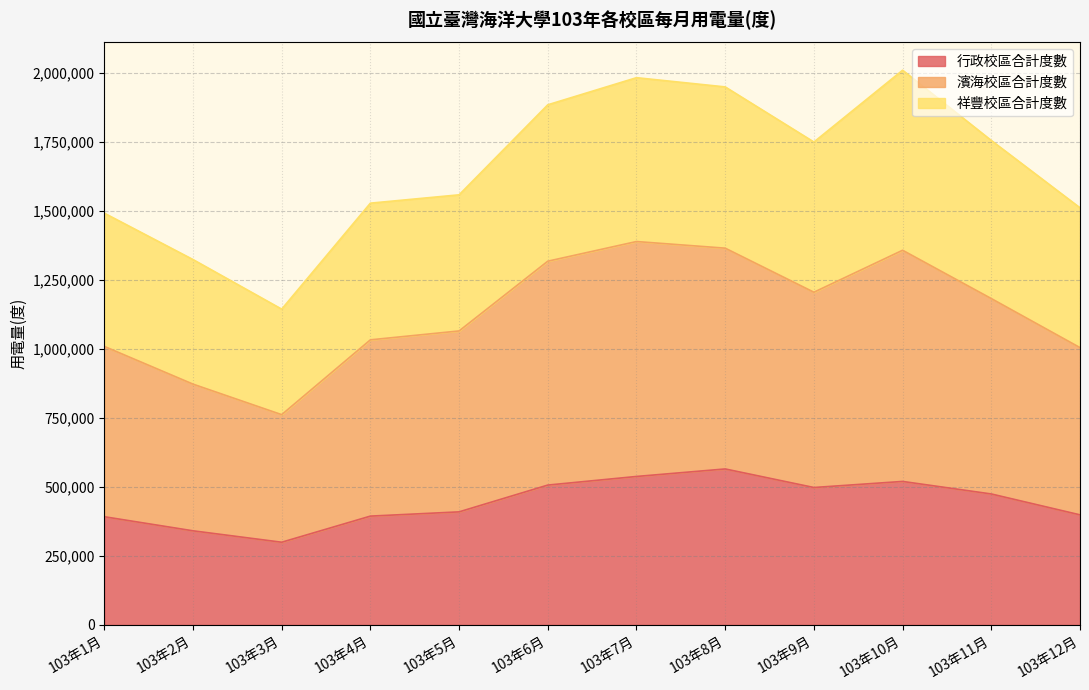

In 行政校區合計度數, how many points are higher than both neighbors (excluding endpoints)?

2